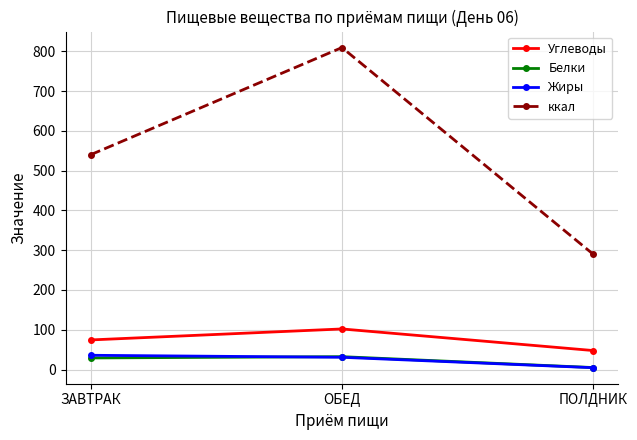

What is the label of the 1st point from the left?

ЗАВТРАК